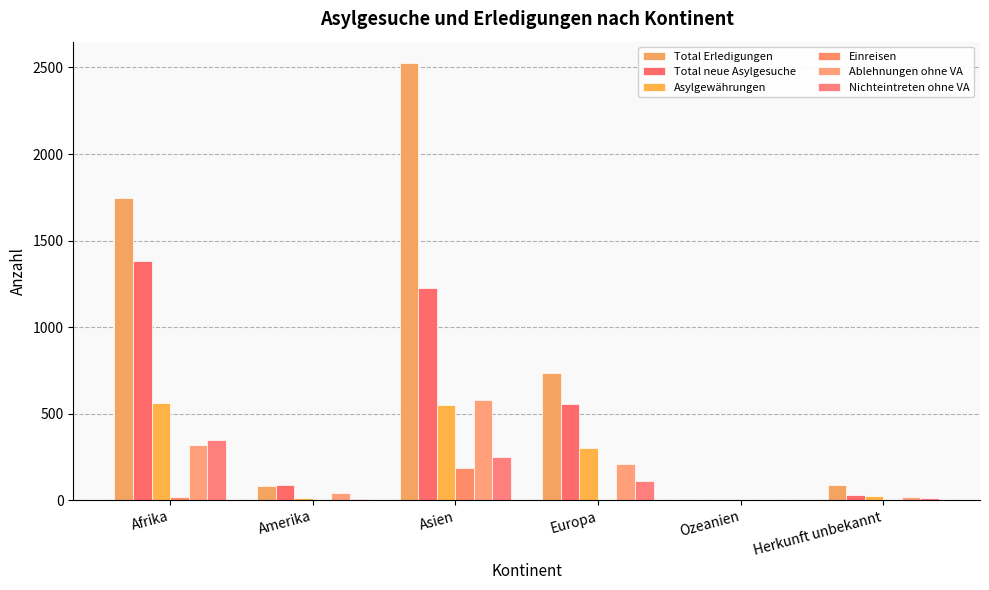

Reading right to left, extract all data points from this chart.

Total Erledigungen: Herkunft unbekannt=87	Ozeanien=0	Europa=737	Asien=2523	Amerika=81	Afrika=1744
Total neue Asylgesuche: Herkunft unbekannt=28	Ozeanien=0	Europa=553	Asien=1228	Amerika=89	Afrika=1380
Asylgewährungen: Herkunft unbekannt=23	Ozeanien=0	Europa=301	Asien=552	Amerika=14	Afrika=564
Einreisen: Herkunft unbekannt=0	Ozeanien=0	Europa=0	Asien=186	Amerika=0	Afrika=21
Ablehnungen ohne VA: Herkunft unbekannt=16	Ozeanien=0	Europa=208	Asien=577	Amerika=40	Afrika=316
Nichteintreten ohne VA: Herkunft unbekannt=14	Ozeanien=0	Europa=111	Asien=249	Amerika=4	Afrika=346